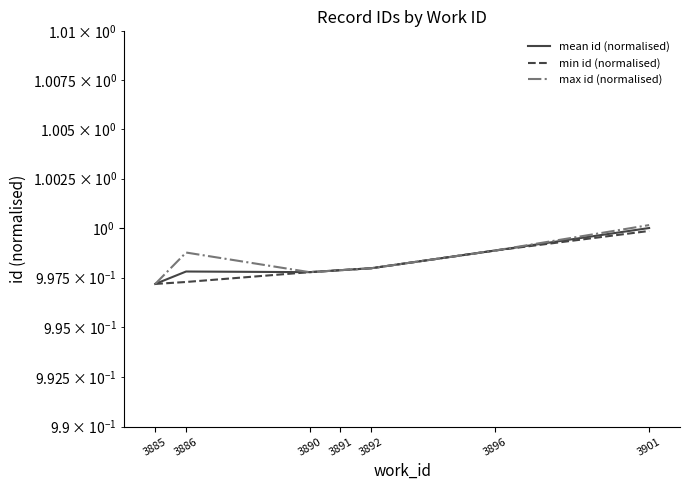

Is this an area chart (filled region under the line)?

No